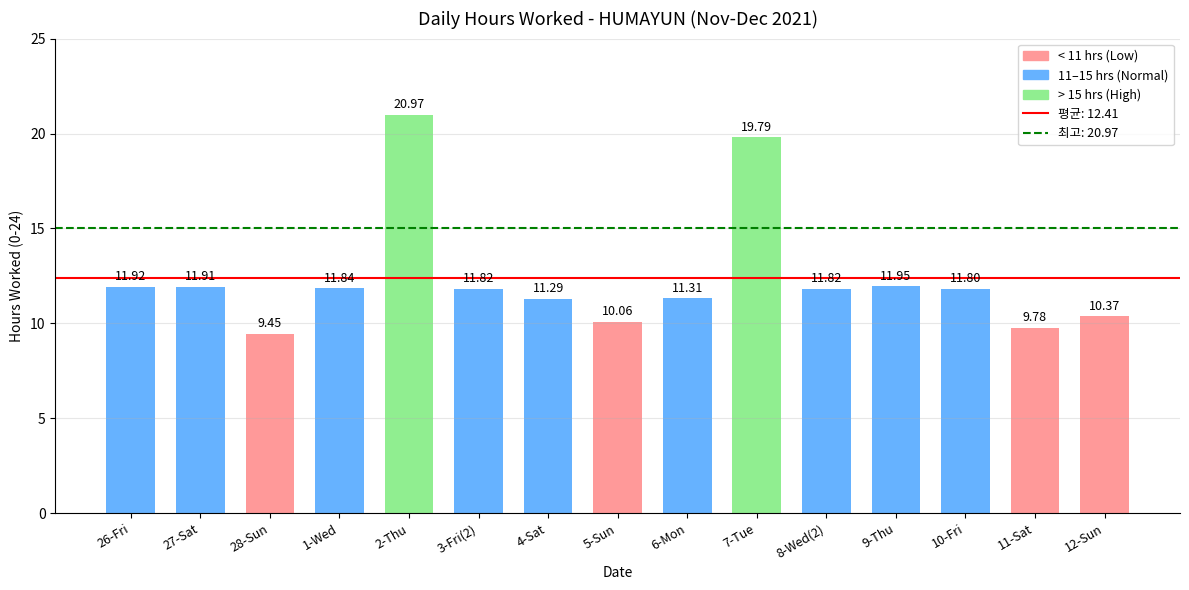

What is the difference between the maximum and minimum values?

11.5